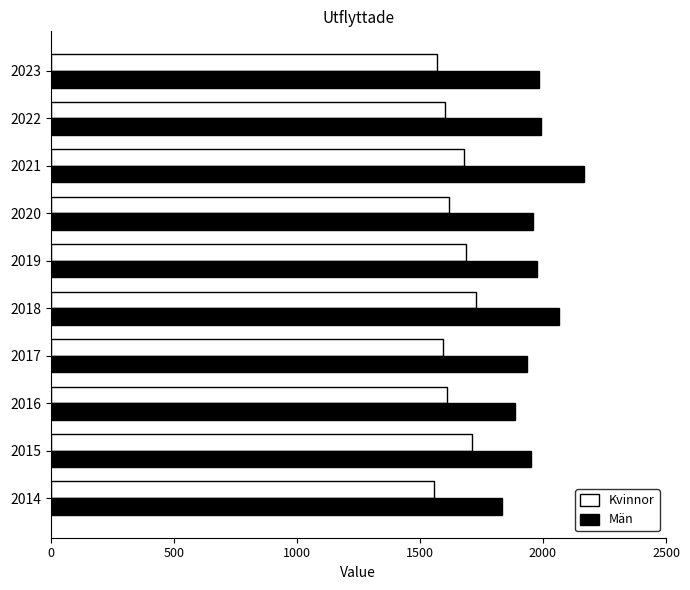

What is the difference between the highest and lowest values at 2020?

339